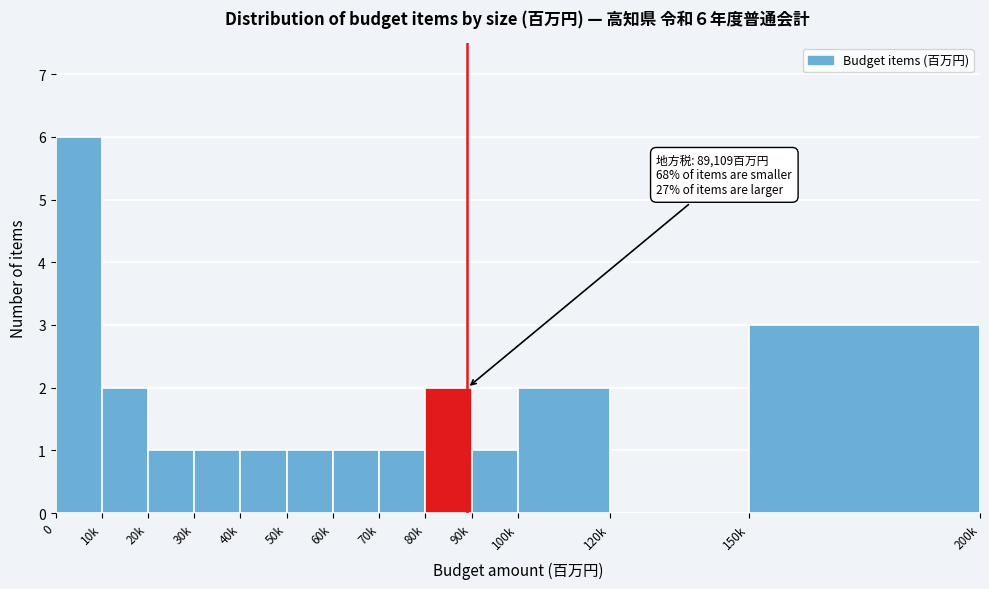

Reading left to right, extract all data points from this chart.

0=6	10k=2	20k=1	30k=1	40k=1	50k=1	60k=1	70k=1	80k=2	90k=1	100k=2	120k=0	150k=3